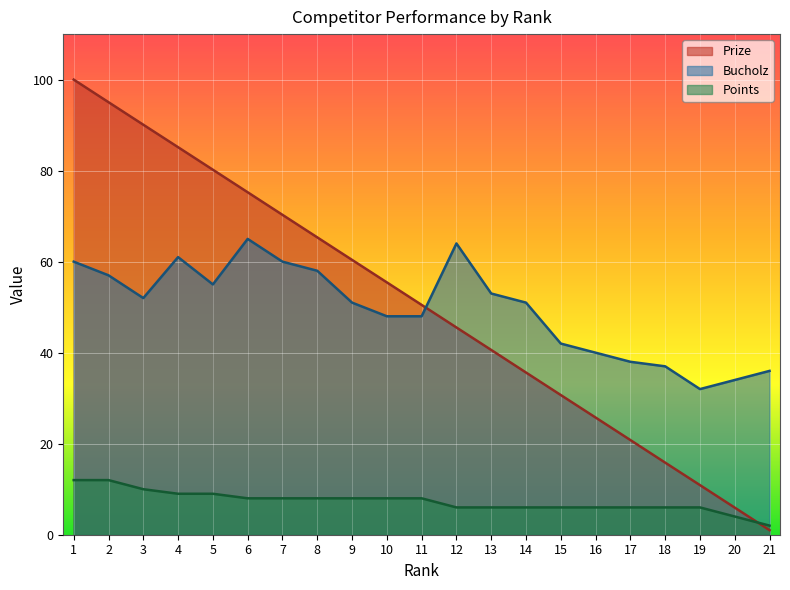

Reading left to right, extract all data points from this chart.

Prize: 1=100.0	2=95.0	3=90.1	4=85.2	5=80.2	6=75.2	7=70.3	8=65.3	9=60.4	10=55.5	11=50.5	12=45.5	13=40.6	14=35.6	15=30.7	16=25.8	17=20.8	18=15.8	19=10.9	20=6.0	21=1.0
Bucholz: 1=60.0	2=57.0	3=52.0	4=61.0	5=55.0	6=65.0	7=60.0	8=58.0	9=51.0	10=48.0	11=48.0	12=64.0	13=53.0	14=51.0	15=42.0	16=40.0	17=38.0	18=37.0	19=32.0	20=34.0	21=36.0
Points: 1=12.0	2=12.0	3=10.0	4=9.0	5=9.0	6=8.0	7=8.0	8=8.0	9=8.0	10=8.0	11=8.0	12=6.0	13=6.0	14=6.0	15=6.0	16=6.0	17=6.0	18=6.0	19=6.0	20=4.0	21=2.0